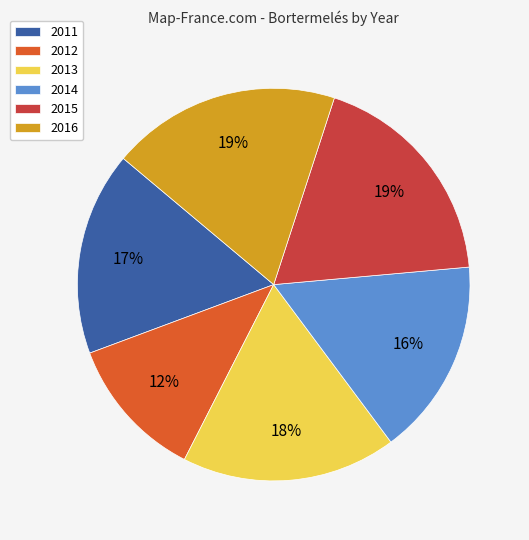

To the nearest percent, what is the difference between the 2011 and 2013 slice percentages?

1%